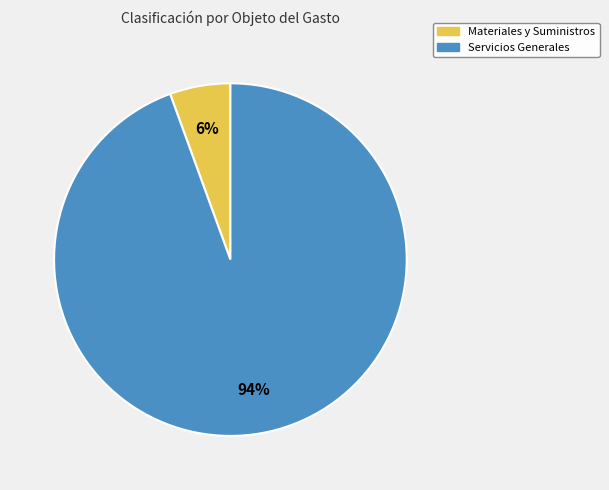

To the nearest percent, what is the average slice percentage?

50%